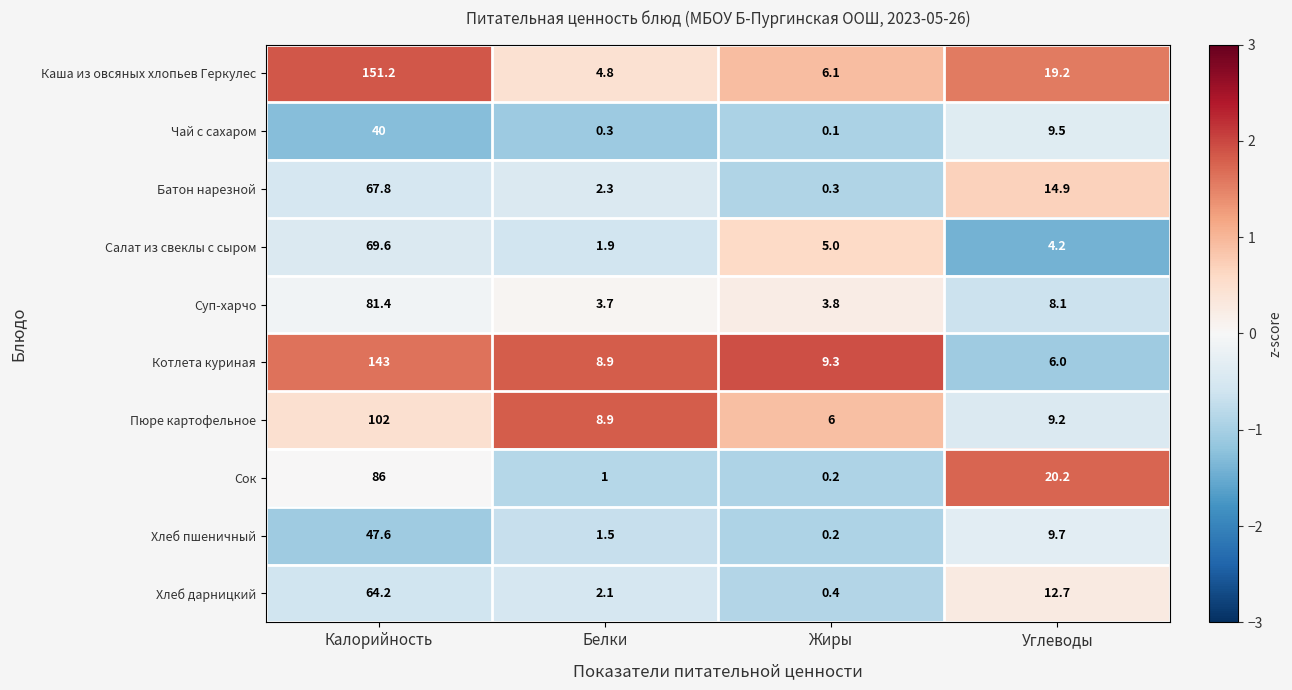

Which series has the largest range (max minus min)?

Каша из овсяных хлопьев Геркулес